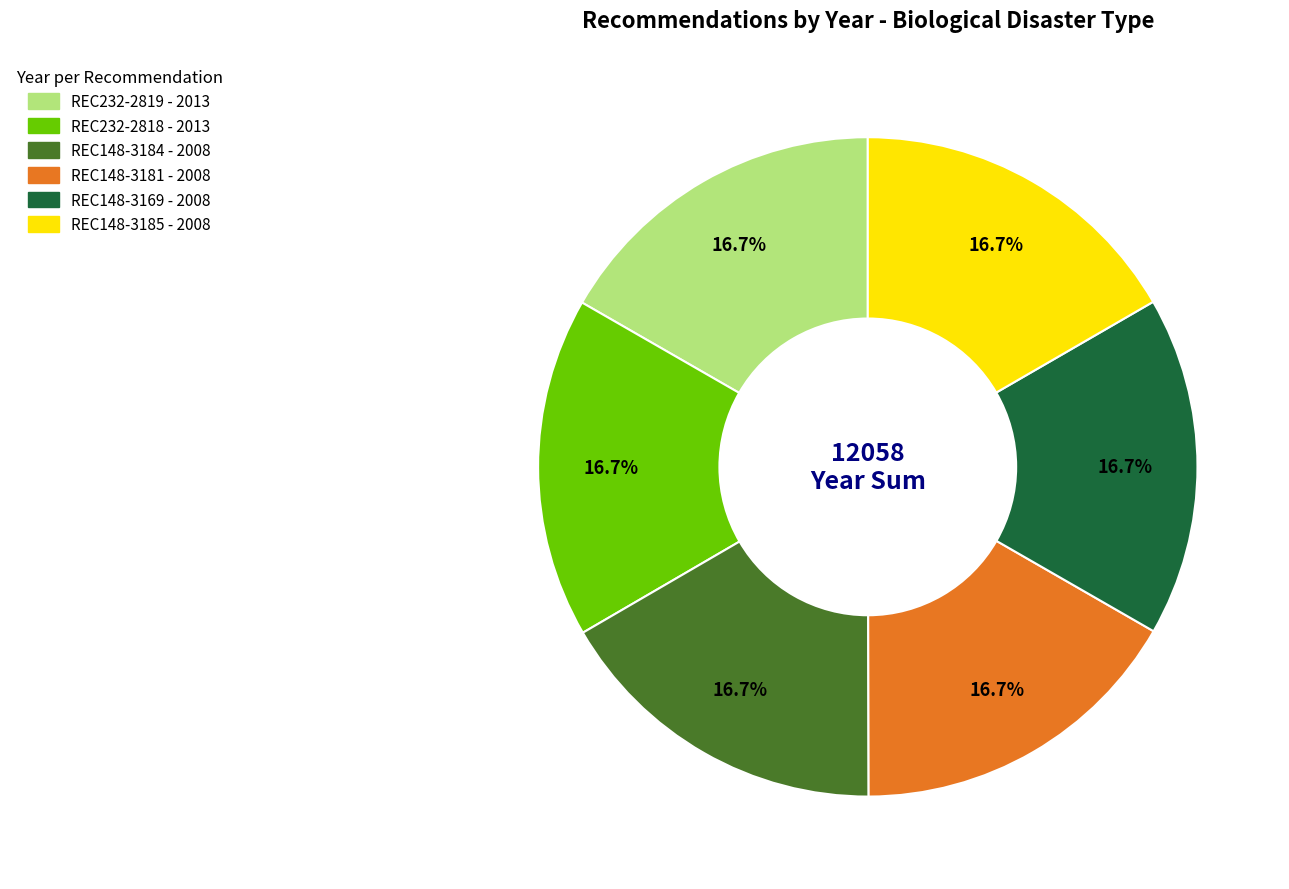

Does any single category account for the majority?

No